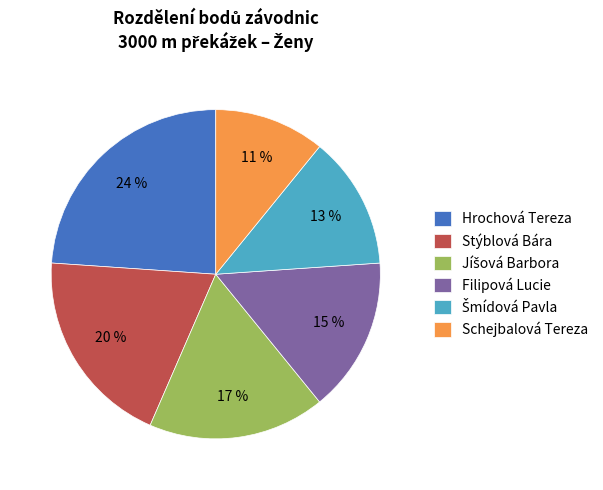

Is it true that Schejbalová Tereza is 11% of the pie?

True